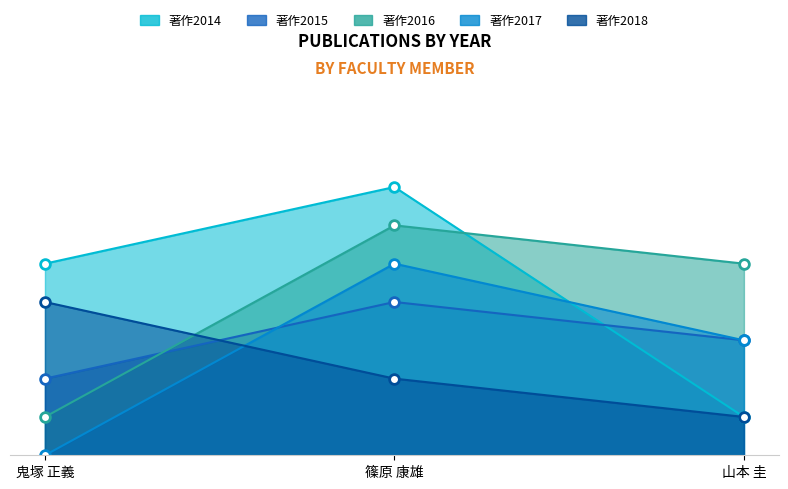

How many values in the 著作2016 series exceed 5?

1